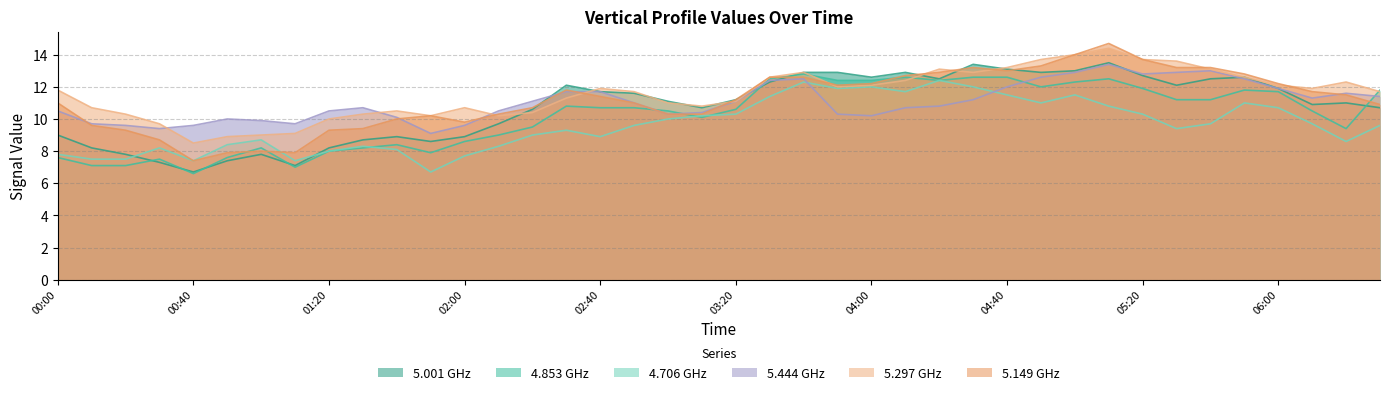

The 5.297 GHz series shows 17.0 at 02:00. True or false?

False